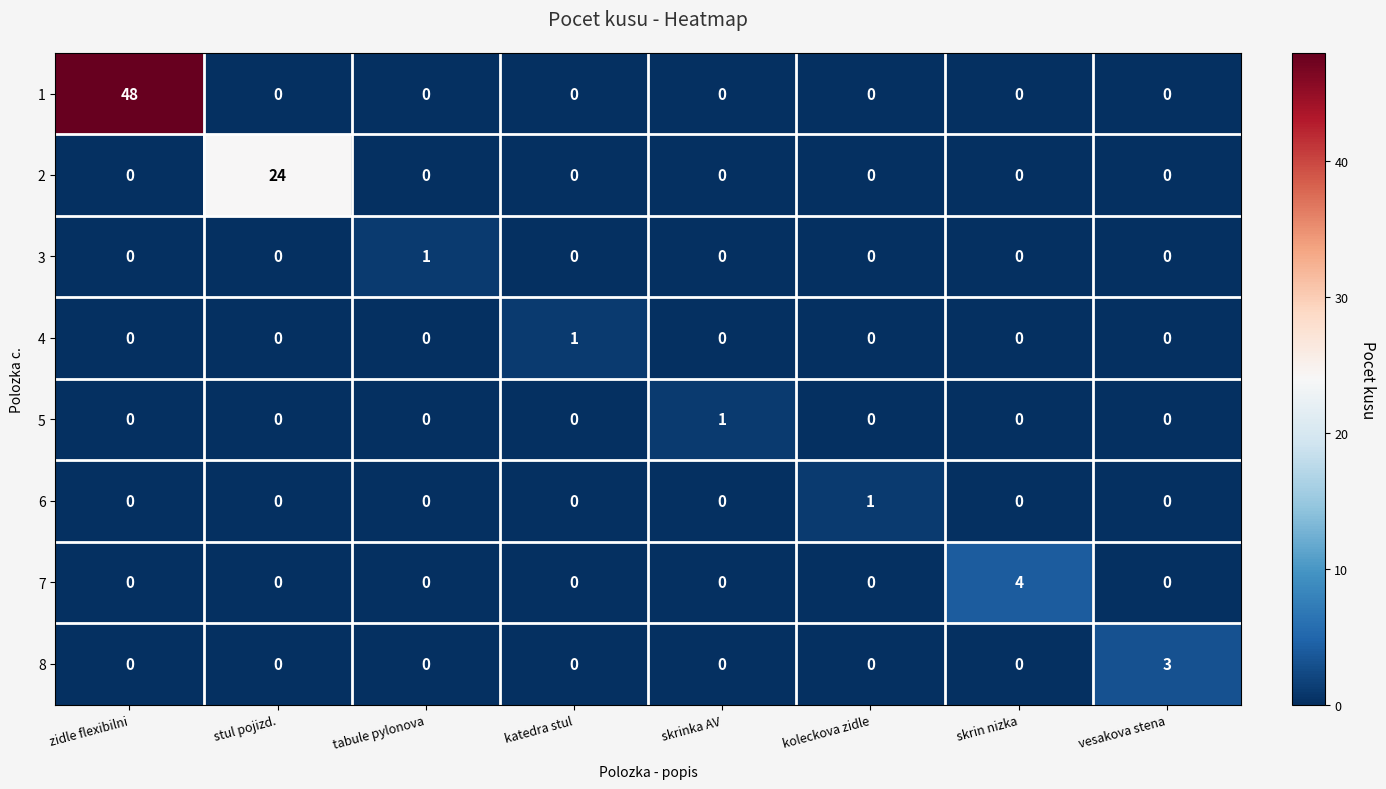

Which category has the highest value across all series?

zidle flexibilni